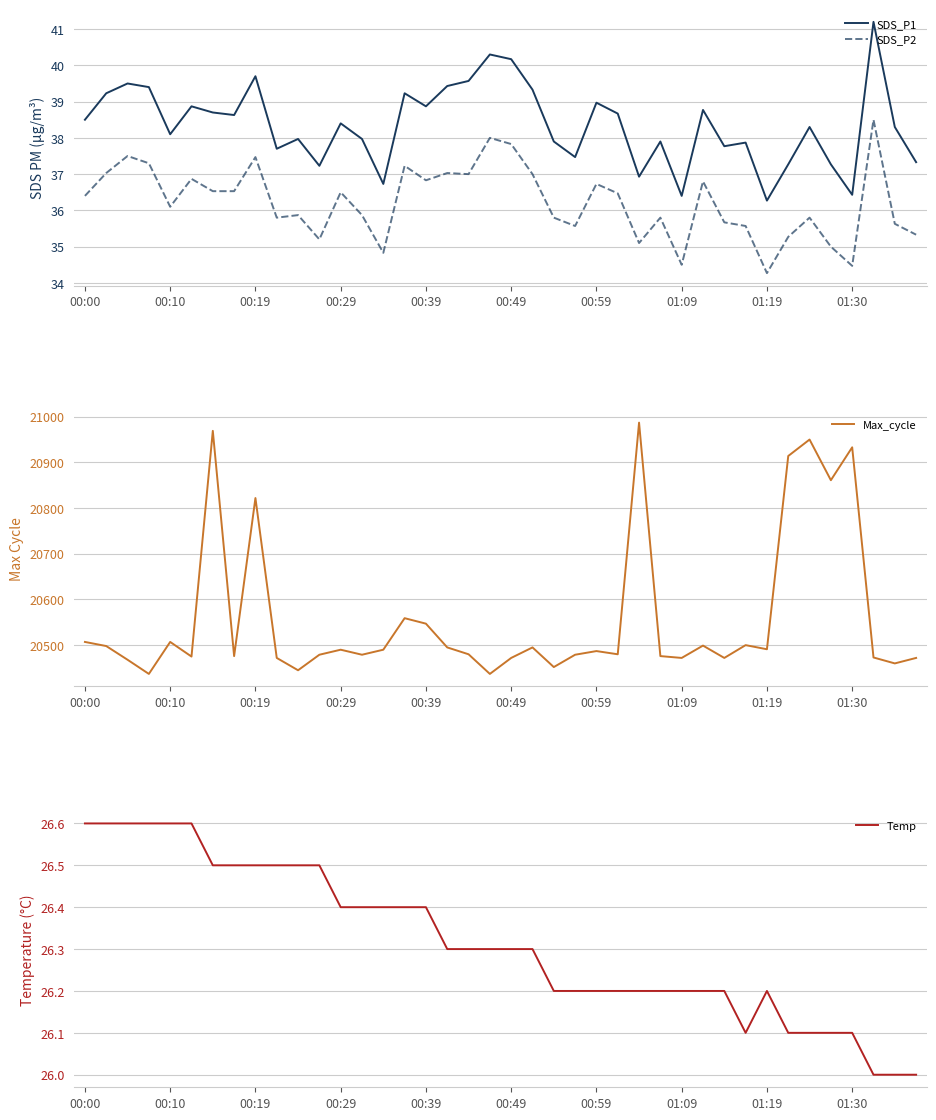

True or false: SDS_P2 and SDS_P1 cross at least once.

False